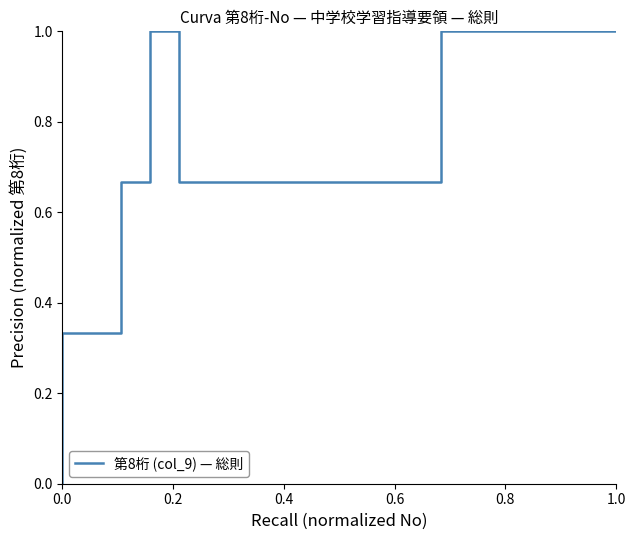

Is this an area chart (filled region under the line)?

No